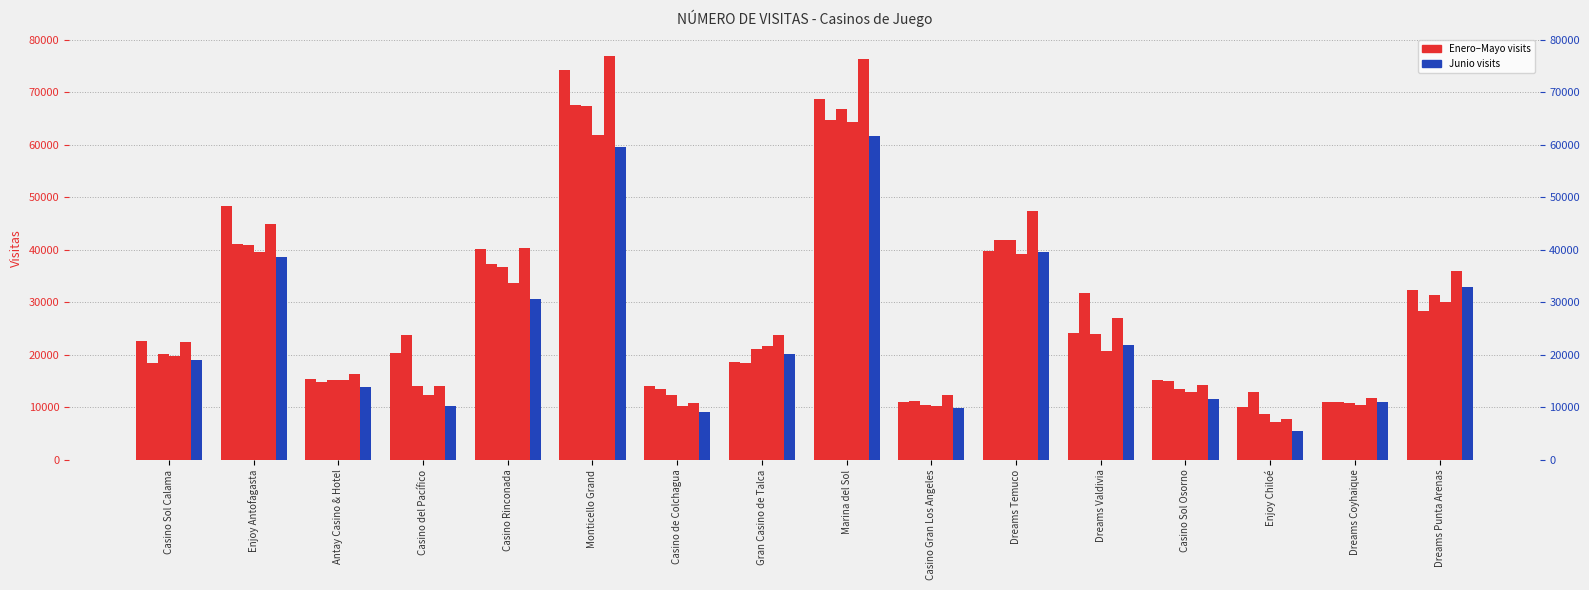

What is the sum of the Abril values at Casino Sol Calama and Enjoy Chiloé?

27009